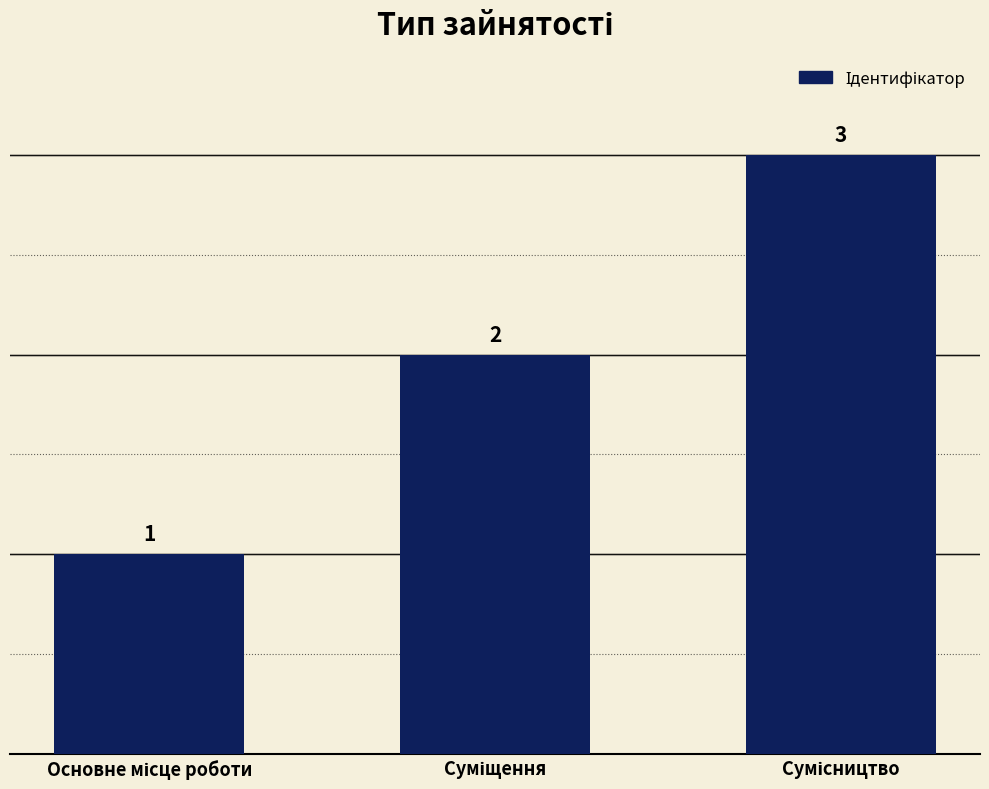

What is the value of the 1st bar from the left?

1